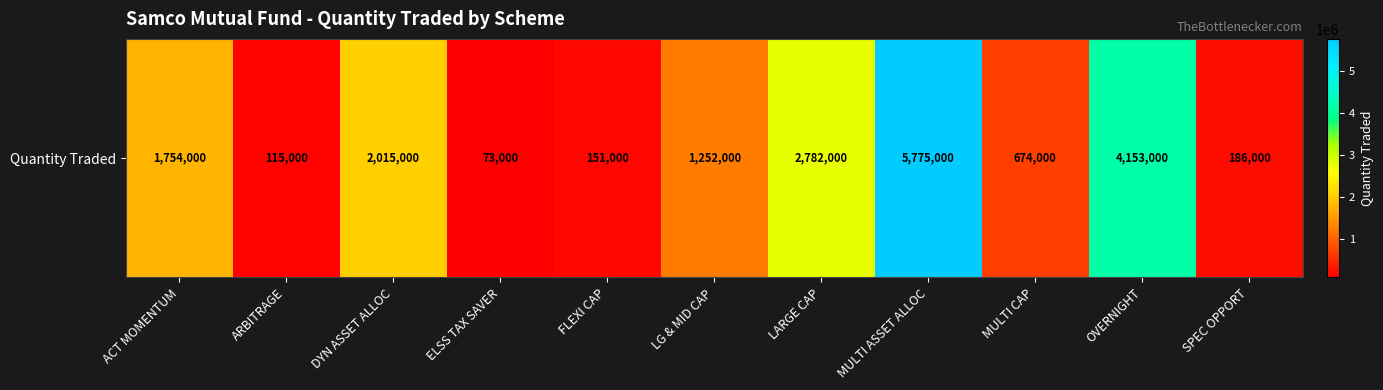

What is the change in value from FLEXI CAP to LG & MID CAP?

+1101000